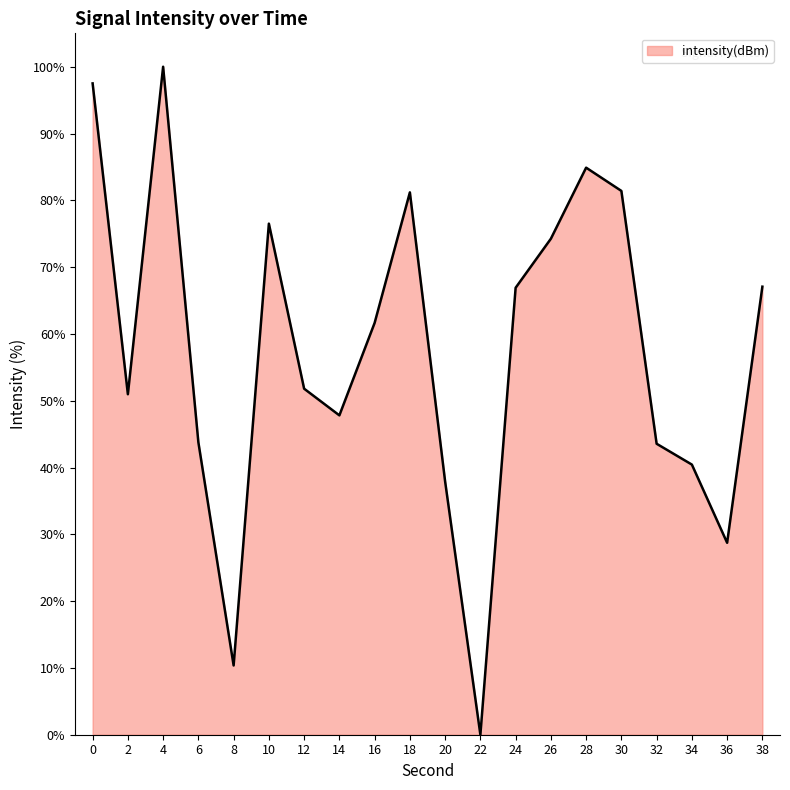

What is the sum of all values?

1146.8